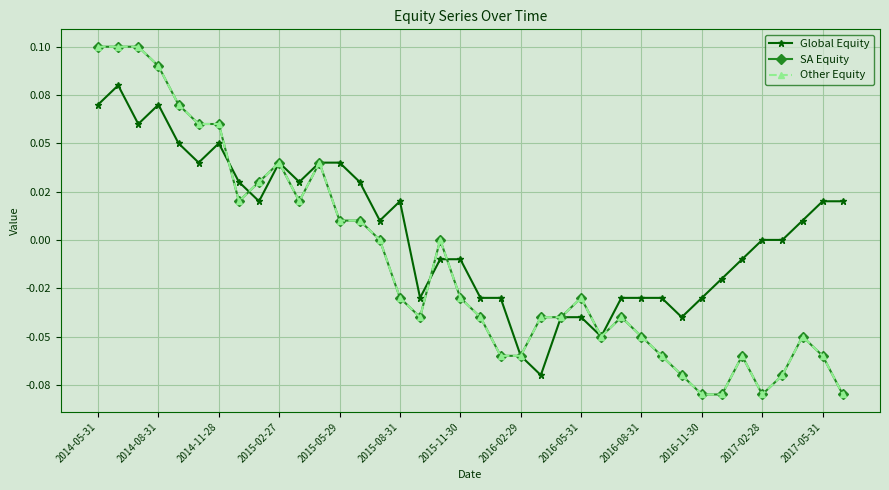

Does the chart have visible grid lines?

Yes